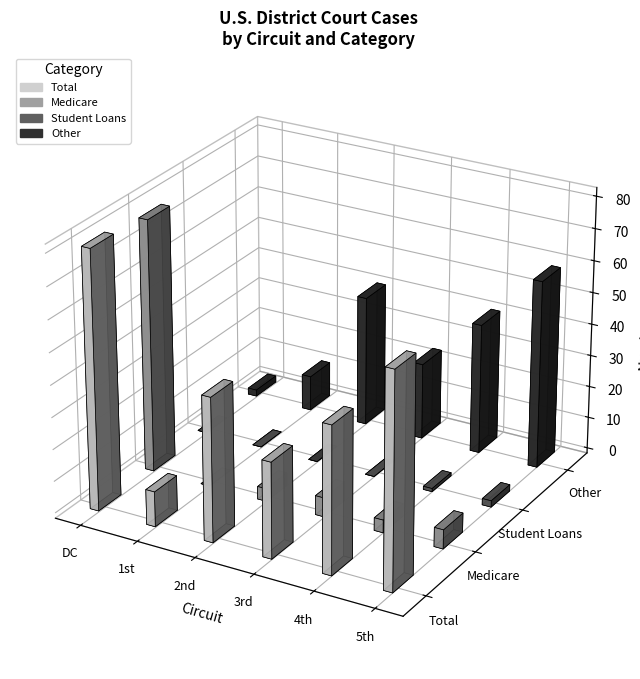

Reading left to right, extract all data points from this chart.

Total: DC=81	1st=11	2nd=45	3rd=30	4th=46	5th=67
Medicare: DC=79	1st=0	2nd=4	3rd=6	4th=4	5th=6
Student Loans: DC=0	1st=0	2nd=0	3rd=0	4th=1	5th=2
Other: DC=2	1st=11	2nd=41	3rd=24	4th=41	5th=59